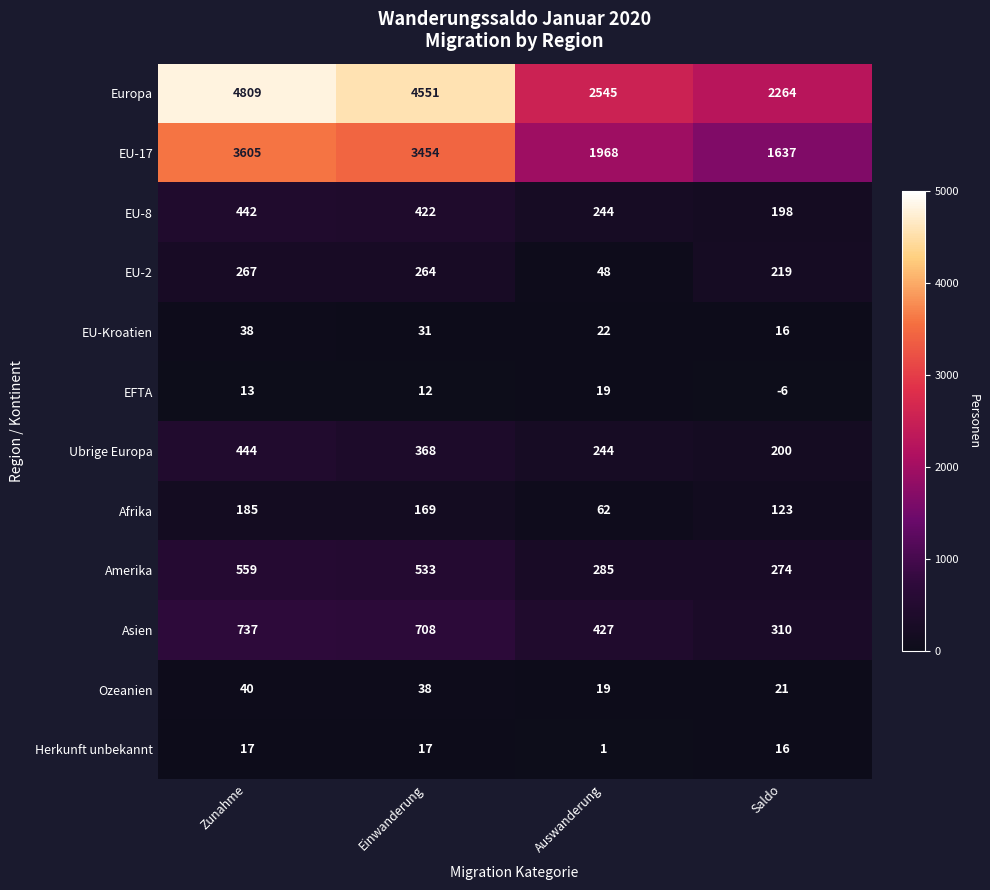

At which label does Ozeanien first exceed 38?

Zunahme